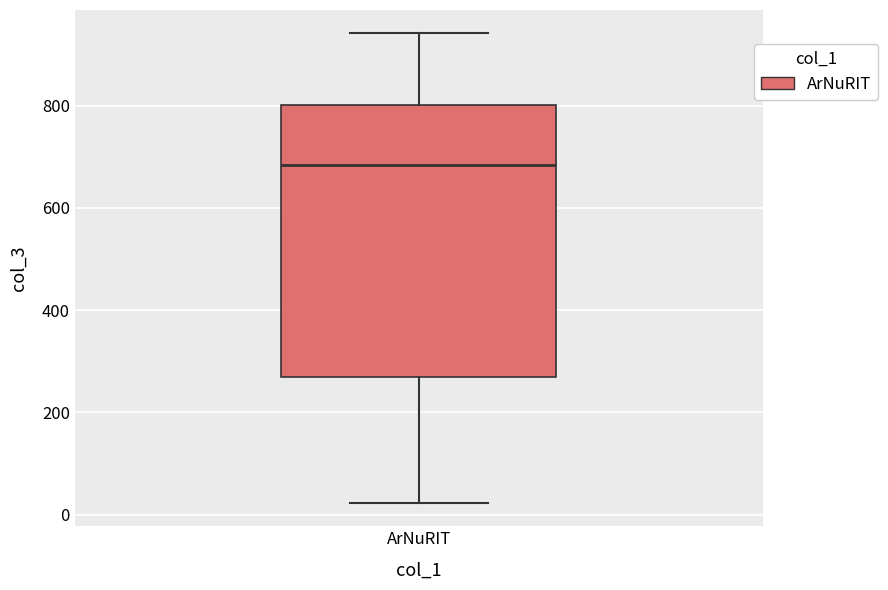

Where does the upper whisker of the box for ArNuRIT end on the y-axis? The values are not printed on the chart, so give them approximately, as read against the axis.

940